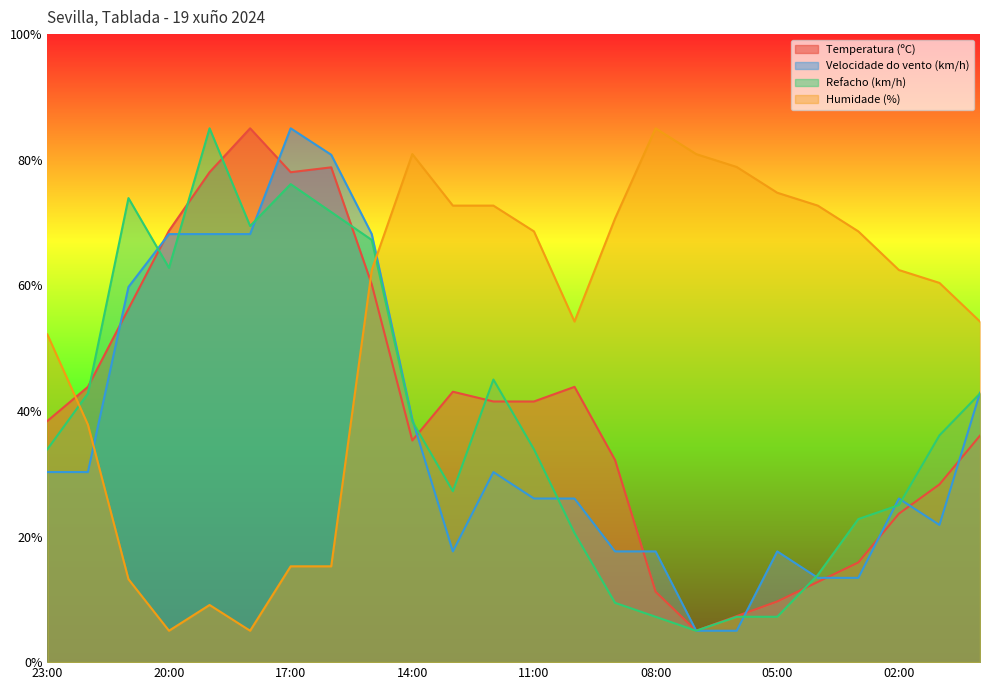

How many data points does each series have?

24